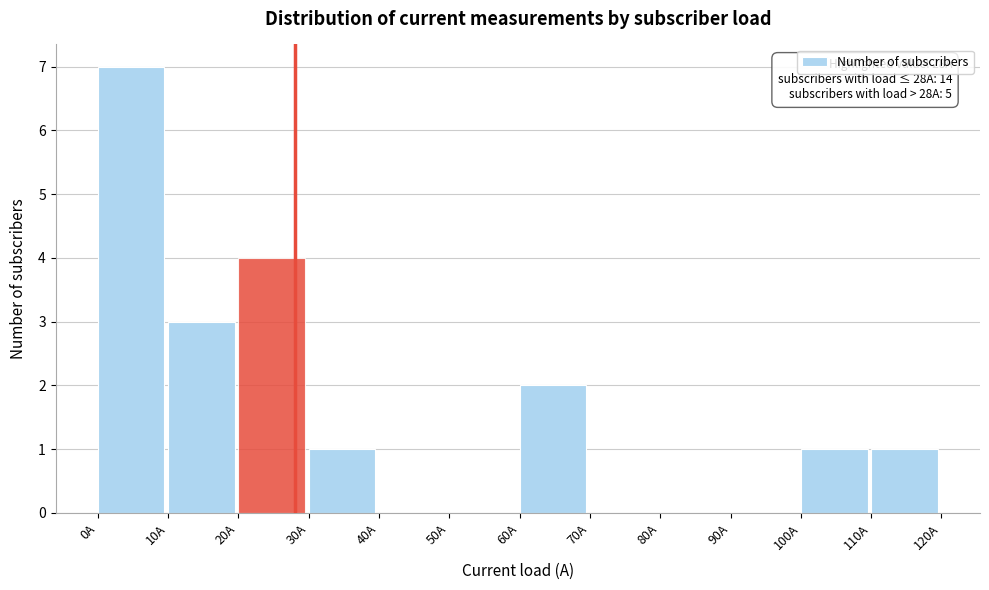

Which range on the x-axis has the tallest bar?

0 to 10